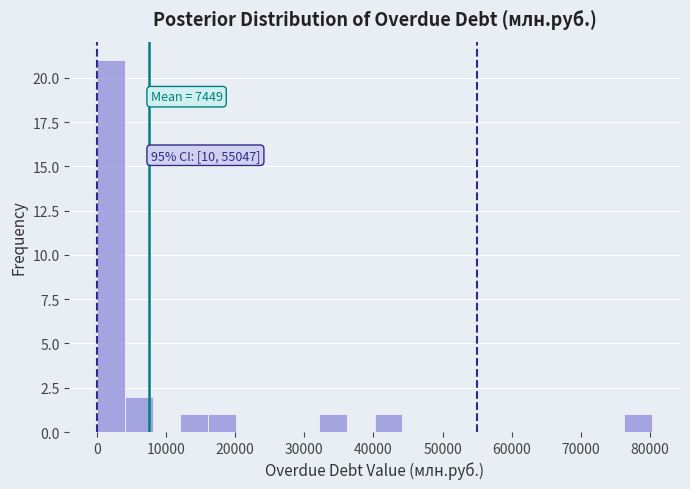

Which range on the x-axis has the tallest bar?

0 to 4000